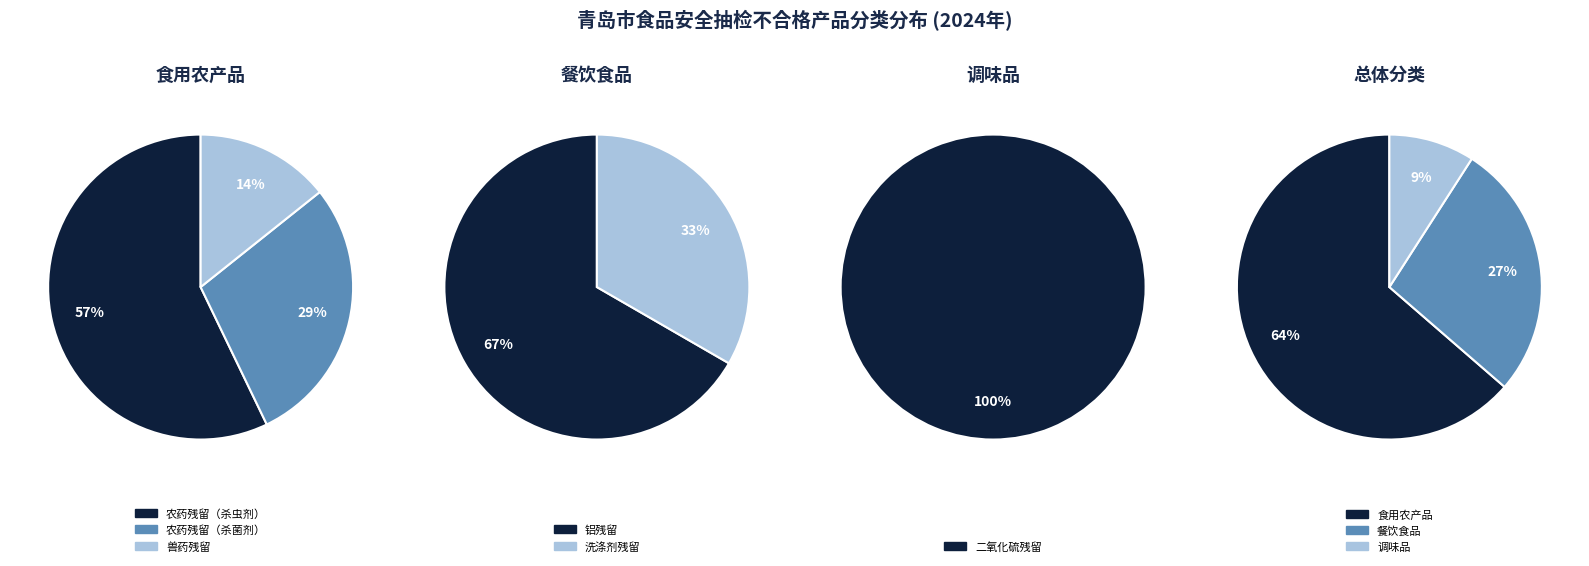

Which slice is the largest?

食用农产品